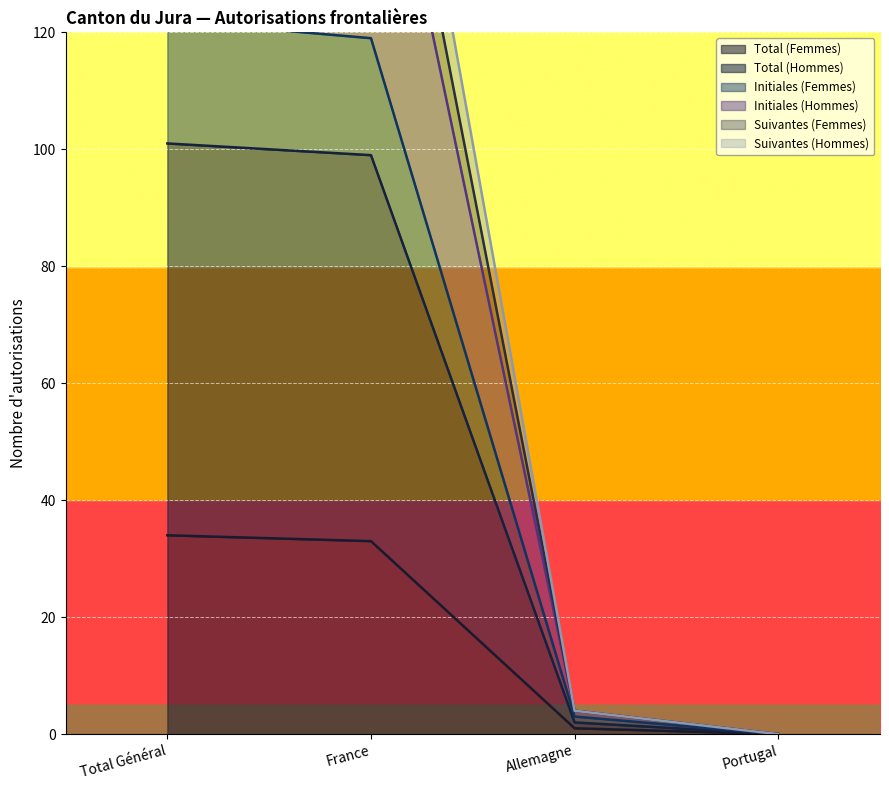

Which series has the largest range (max minus min)?

Initiales (Hommes)